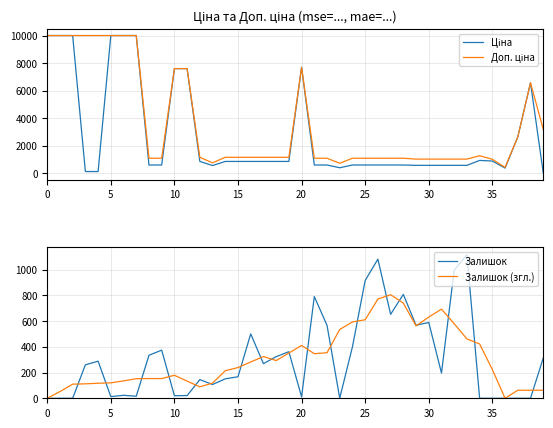

True or false: Доп. ціна has a value of 1799.7 at 28.

False